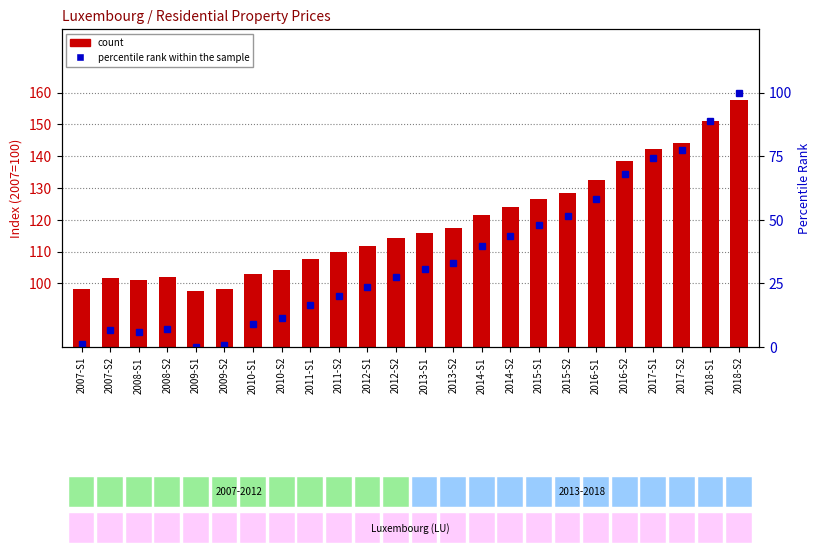

Does the chart contain any negative values?

No